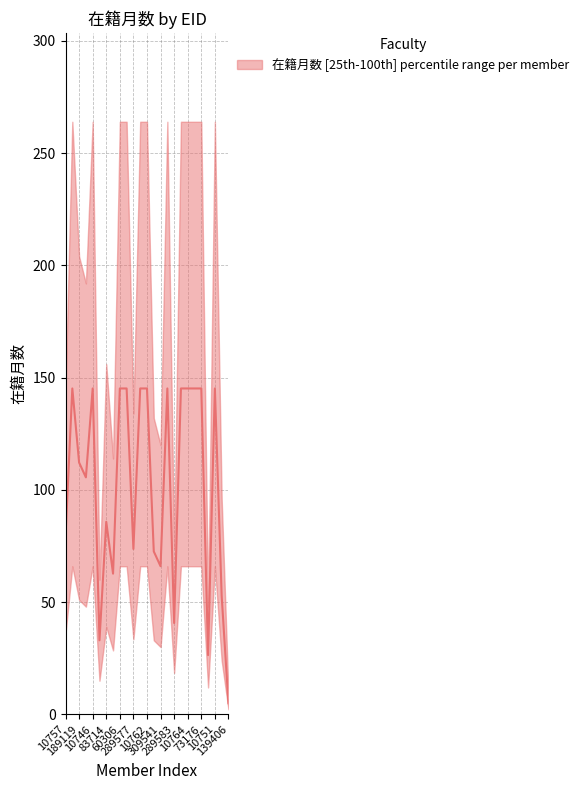

Rank the categories by value from lowest to highest.

139406, 81550, 10756, 289583, 10755, 10761, 309541, 10758, 289577, 10757, 83714, 207321, 189119, 10759, 10746, 60306, 82302, 10880, 10762, 10760, 10743, 10764, 73057, 73176, 10751